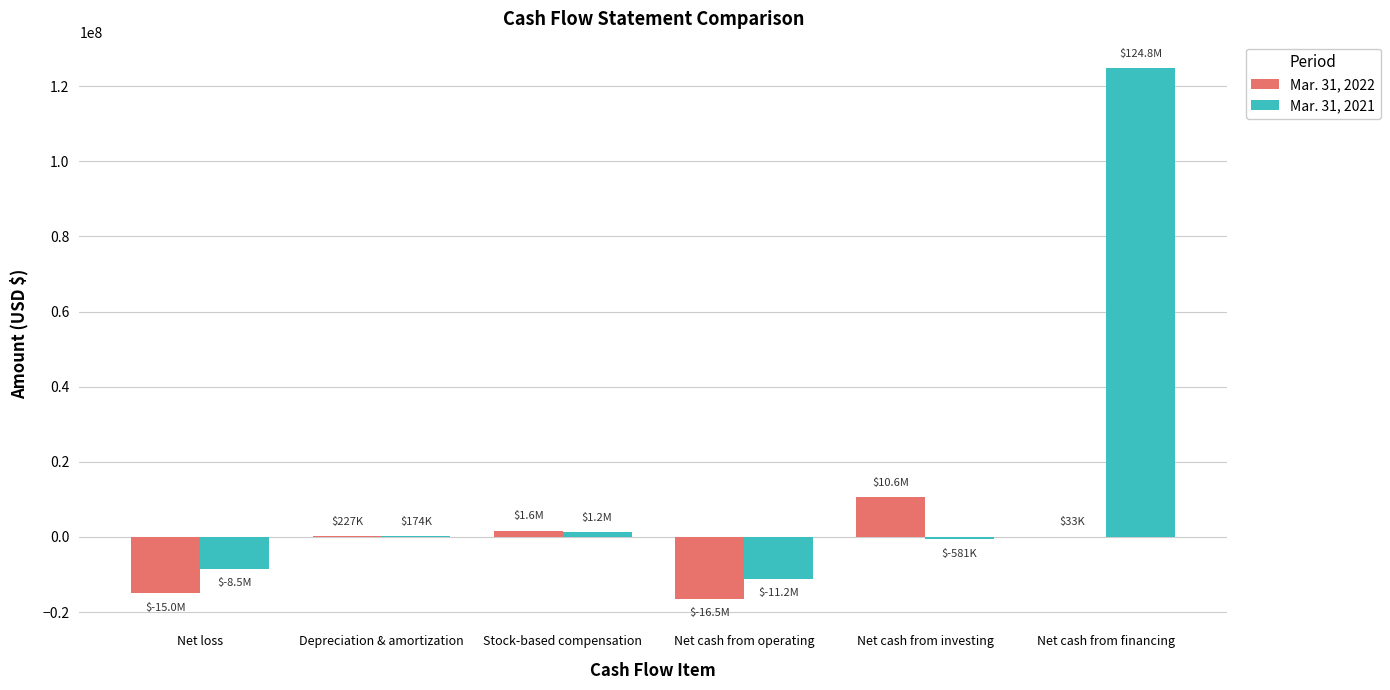

How many data points does each series have?

6